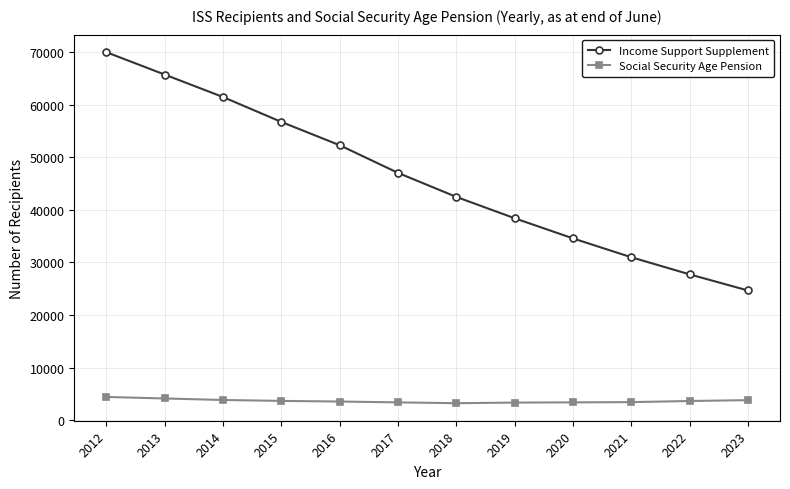

Count the number of categories in the chart.

12